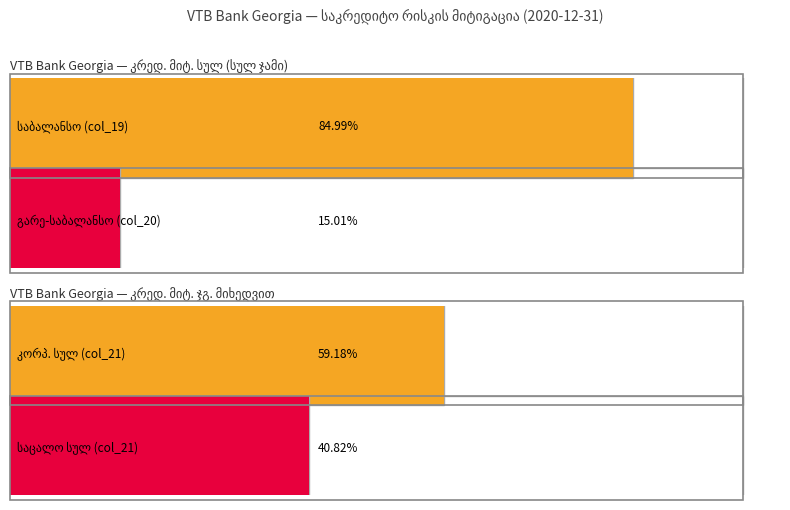

What is the maximum value for სულ გარესაბალანსო?

6247381.9